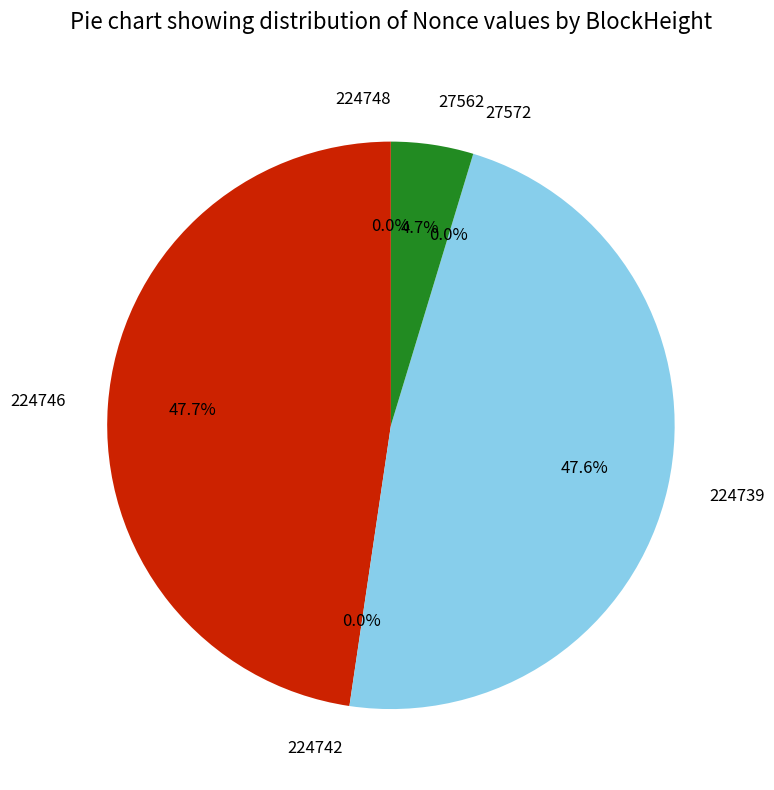

True or false: 224748 accounts for 1% of the total.

False